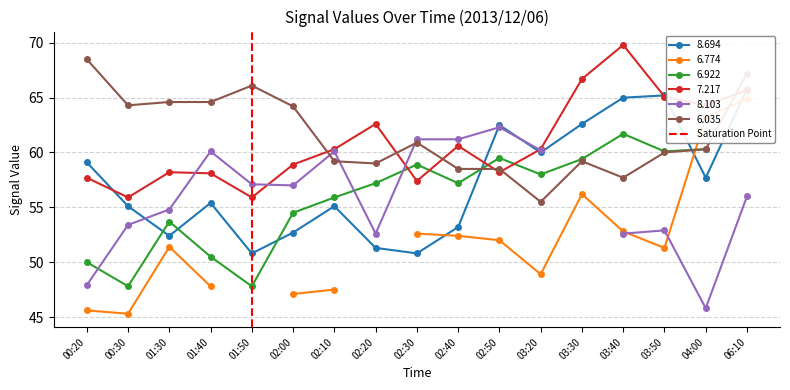

Does the chart have visible grid lines?

Yes